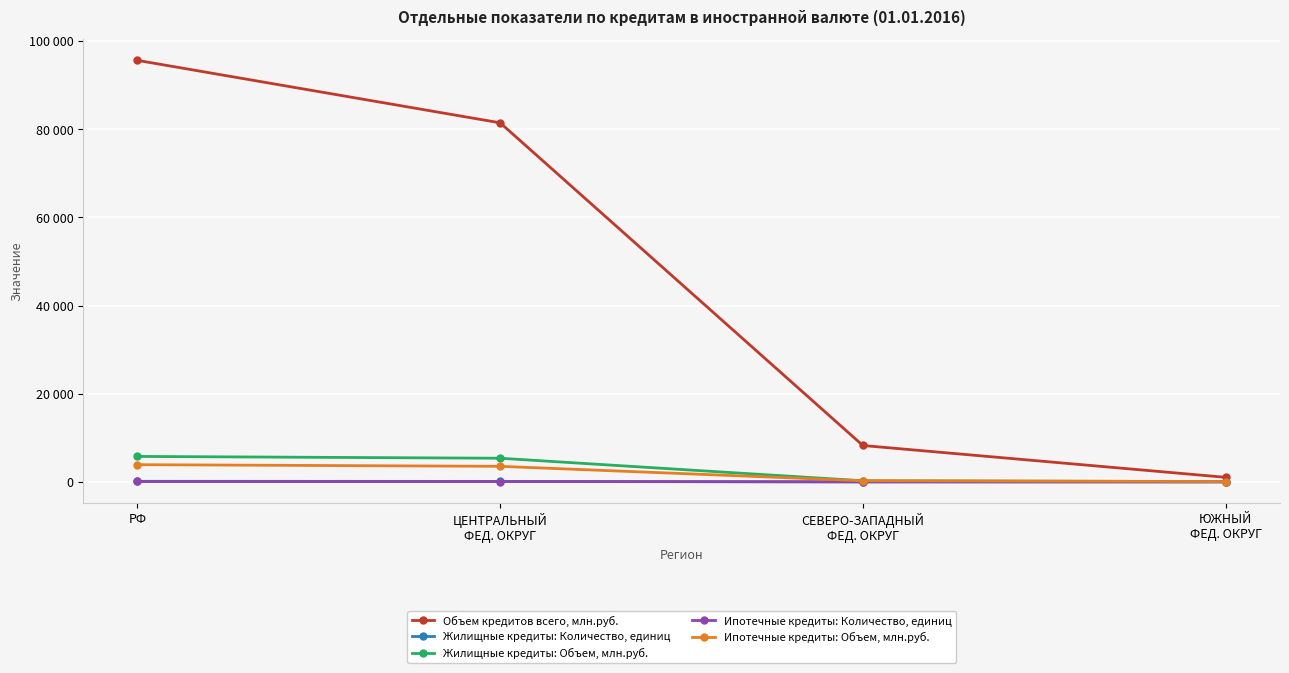

Is this an area chart (filled region under the line)?

No